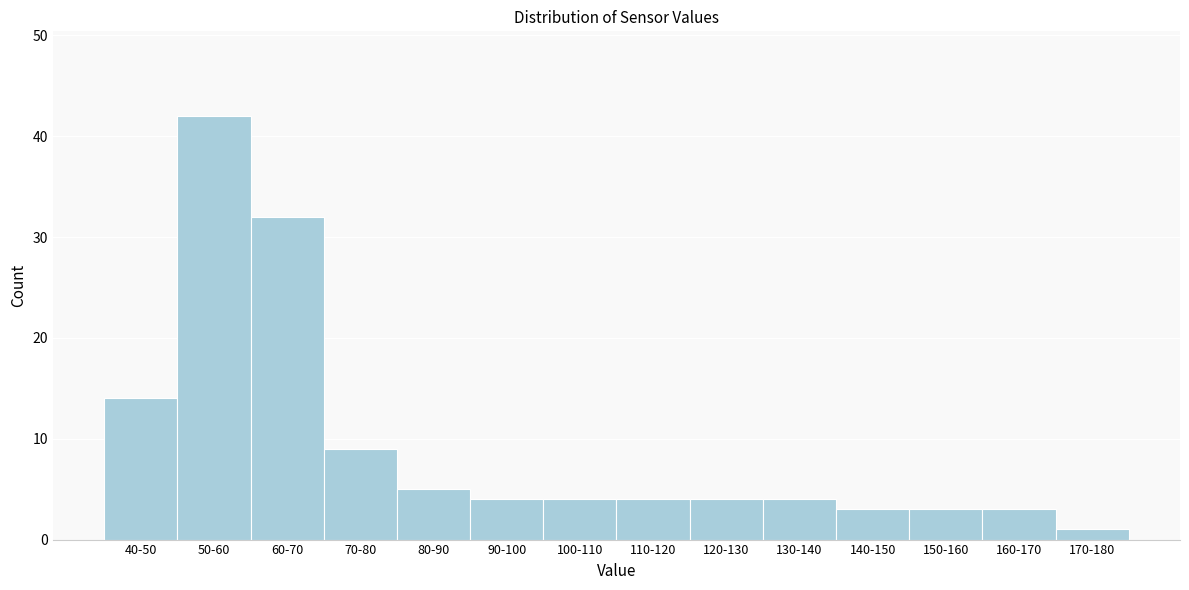

Reading left to right, list all the values displayed in this chart.

14	42	32	9	5	4	4	4	4	4	3	3	3	1